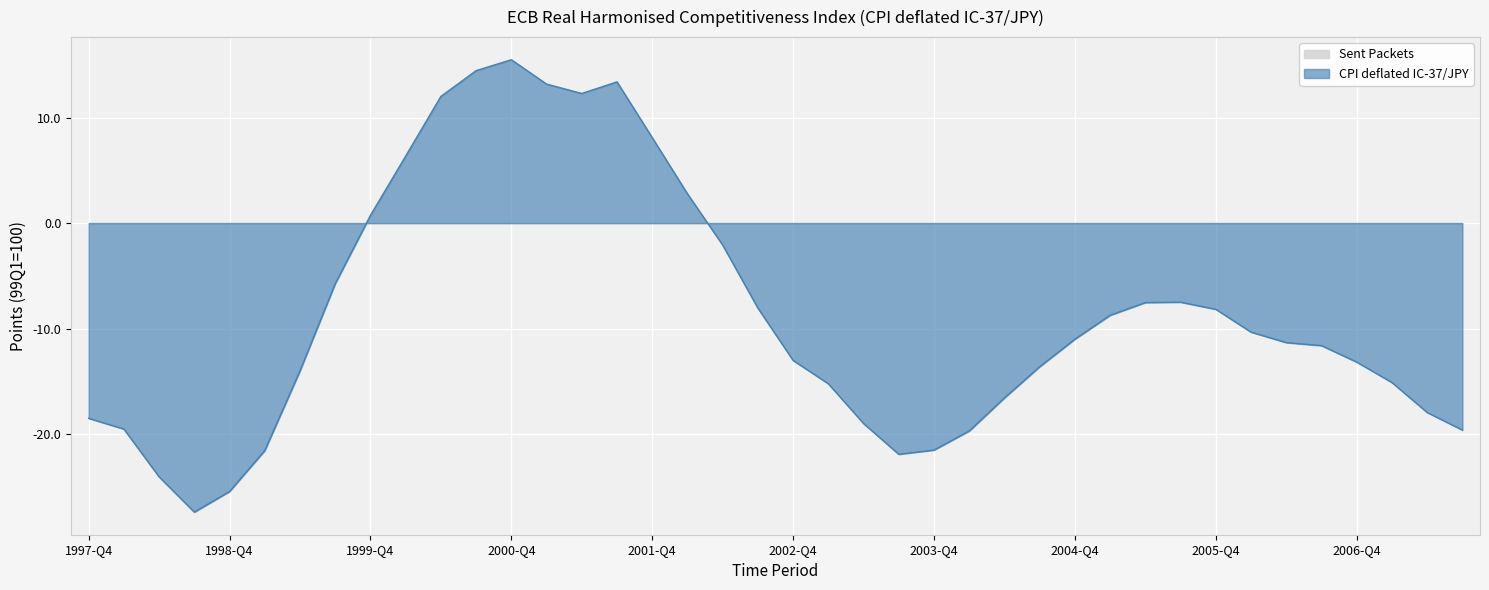

What is the difference between the second highest and second lowest values?

39.9